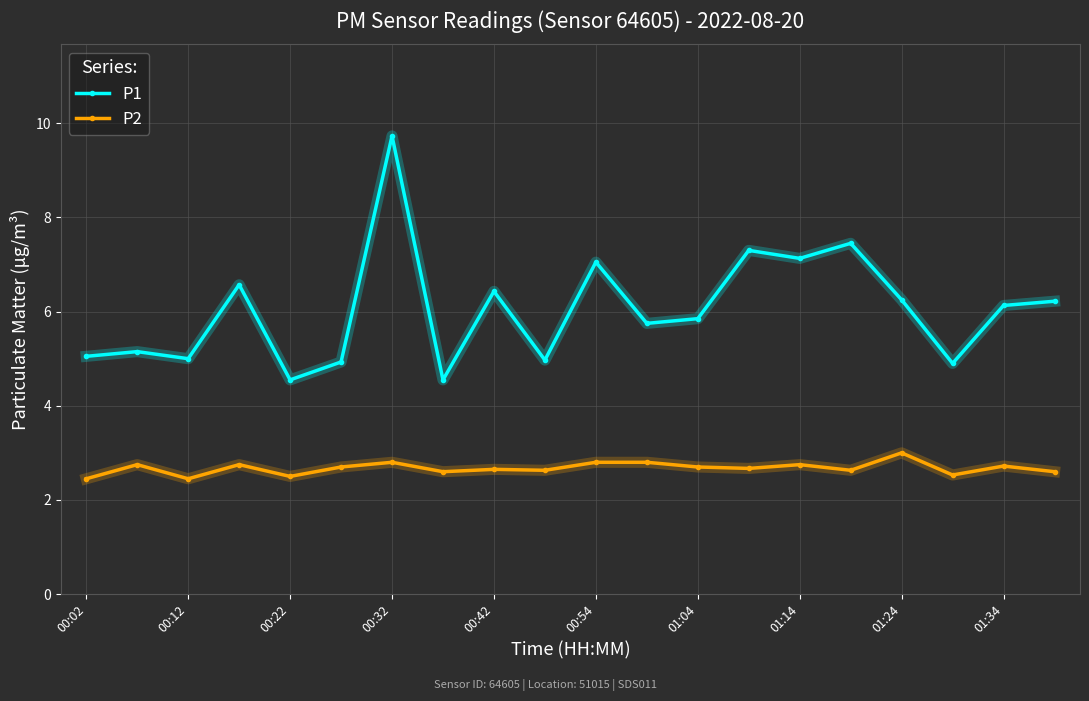

Rank the series by their maximum value, from lowest to highest.

P2, P1